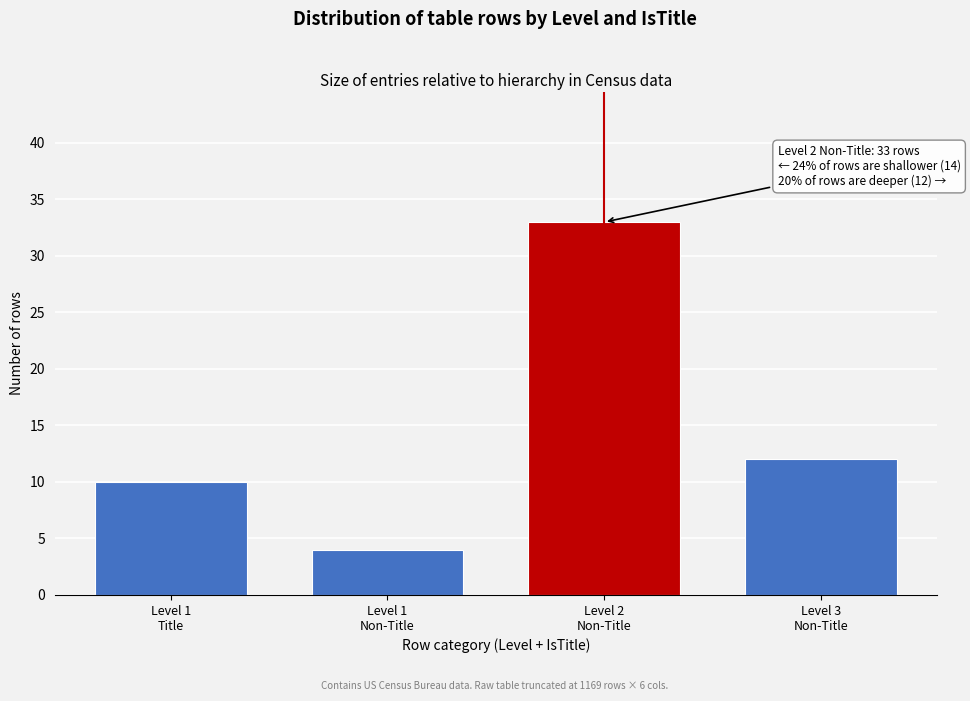

Reading left to right, list all the values displayed in this chart.

10	4	33	12